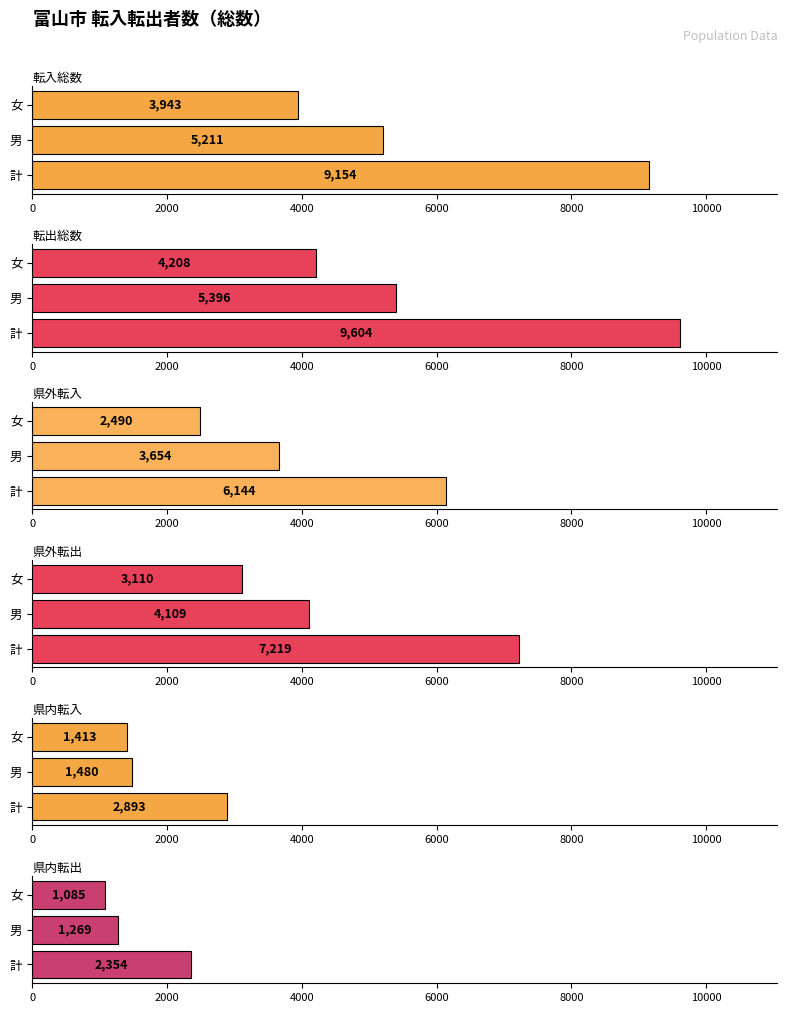

Rank the series at 女 from lowest to highest value.

県内転出, 県内転入, 県外転入, 県外転出, 転入総数, 転出総数